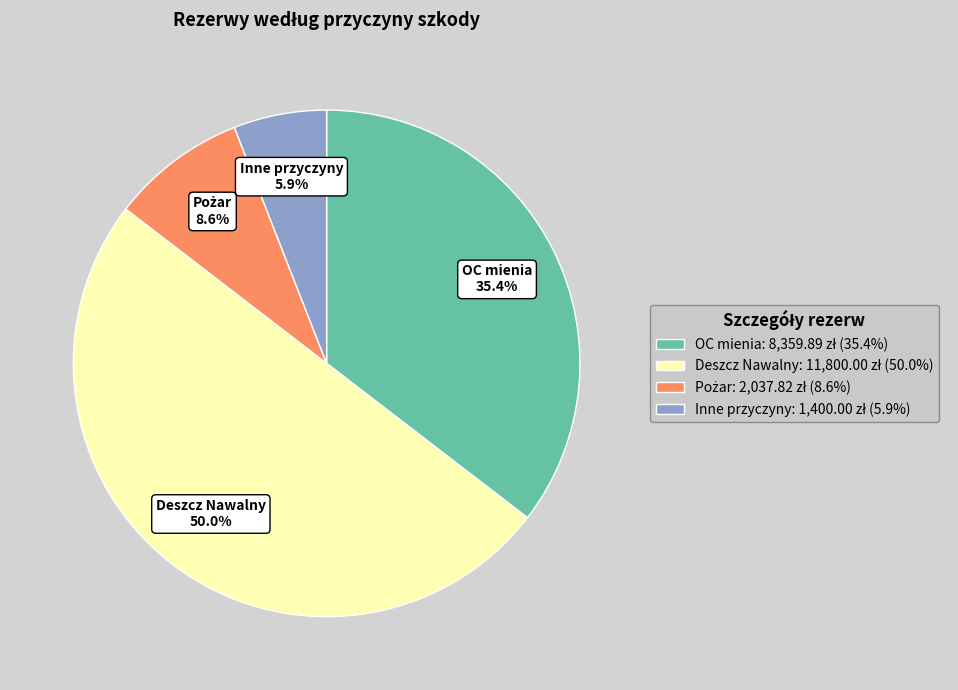

How much of the chart is everything except Inne przyczyny?

94.1%